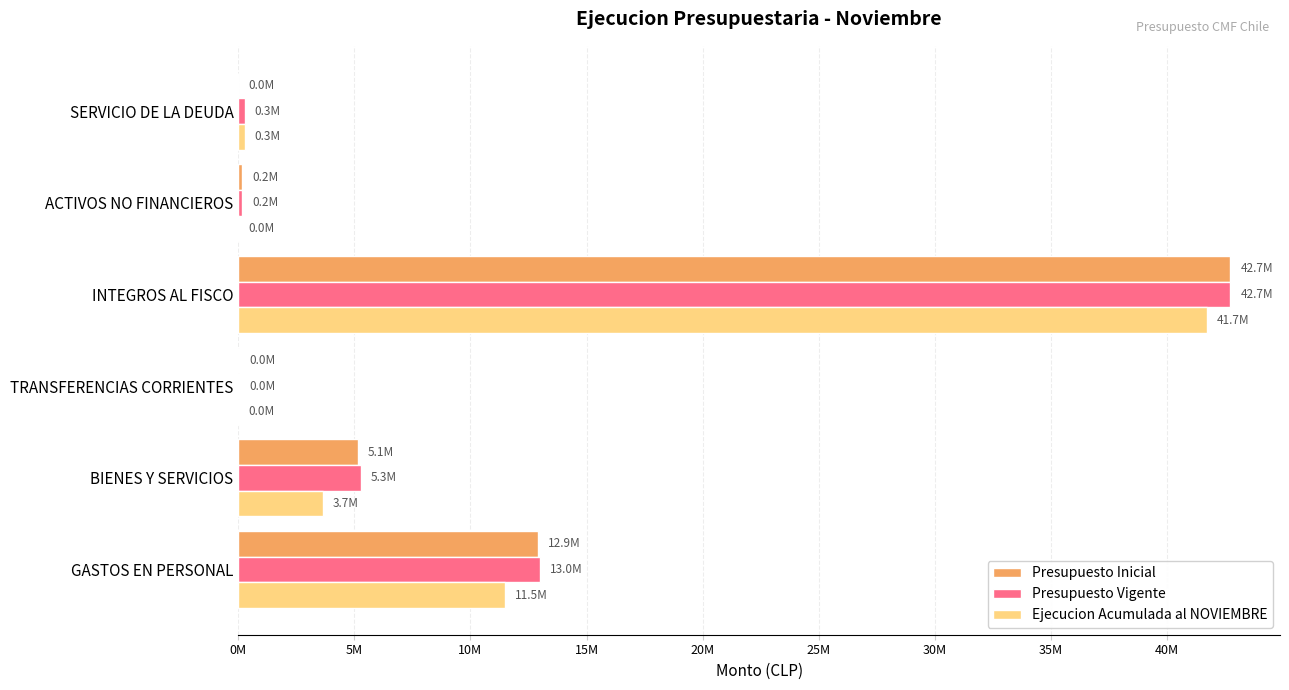

What are all the series names shown in the legend?

Presupuesto Inicial, Presupuesto Vigente, Ejecucion Acumulada al NOVIEMBRE